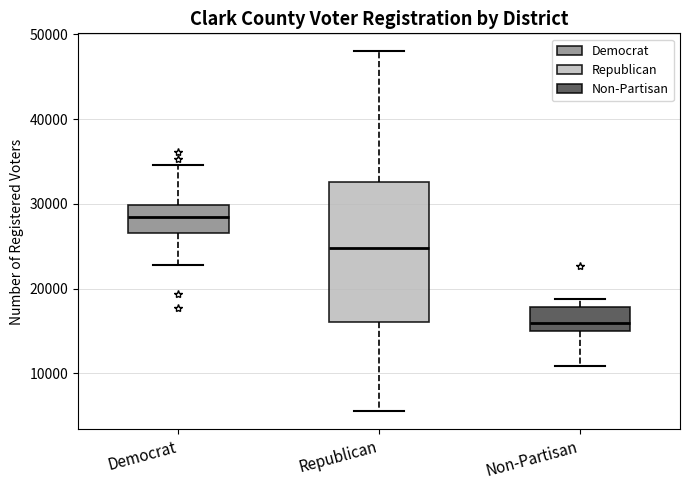

Reading left to right, transcribe this box plot: for each box, give where its median line is, the range the box spans, and where its two whiskers end, as read against the y-axis. The values are not printed on the chart, so give them approximately, as read against the axis.

Democrat: median 28000, box 27000 to 30000, whiskers 23000 to 35000
Republican: median 25000, box 16000 to 33000, whiskers 6000 to 48000
Non-Partisan: median 16000, box 15000 to 18000, whiskers 11000 to 19000